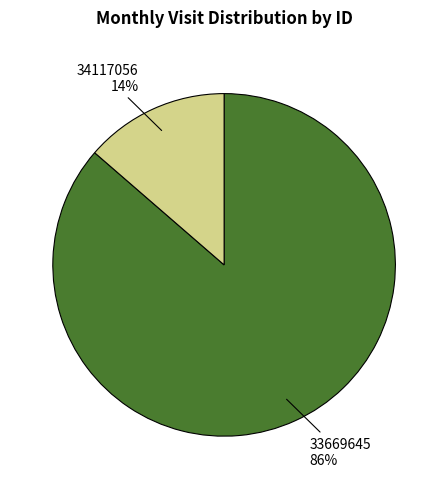

Do 34117056 14% and 33669645 86% together represent more than half of the pie?

Yes